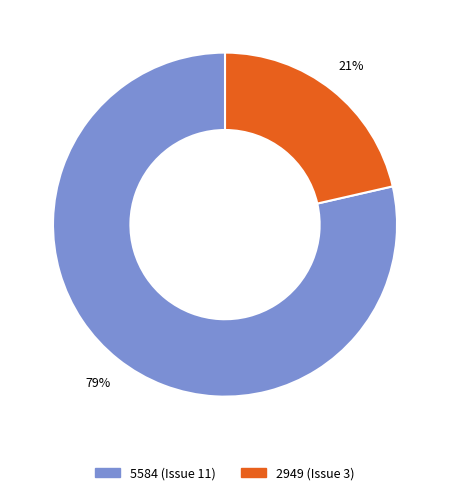

Is the sum of 5584 (Issue 11) and 2949 (Issue 3) greater than half?

Yes